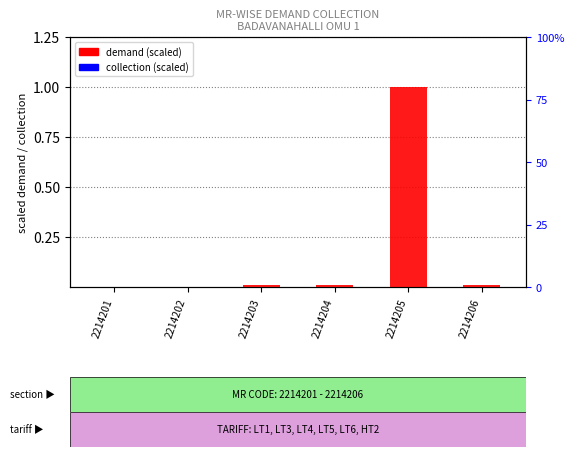

Reading left to right, transcribe all the data shown in this chart.

demand (scaled): 2214201=0.0	2214202=0.0	2214203=0.0	2214204=0.0	2214205=1.0	2214206=0.0
collection (scaled): 2214201=0.0	2214202=0.0	2214203=0.0	2214204=0.0	2214205=0.0	2214206=0.0